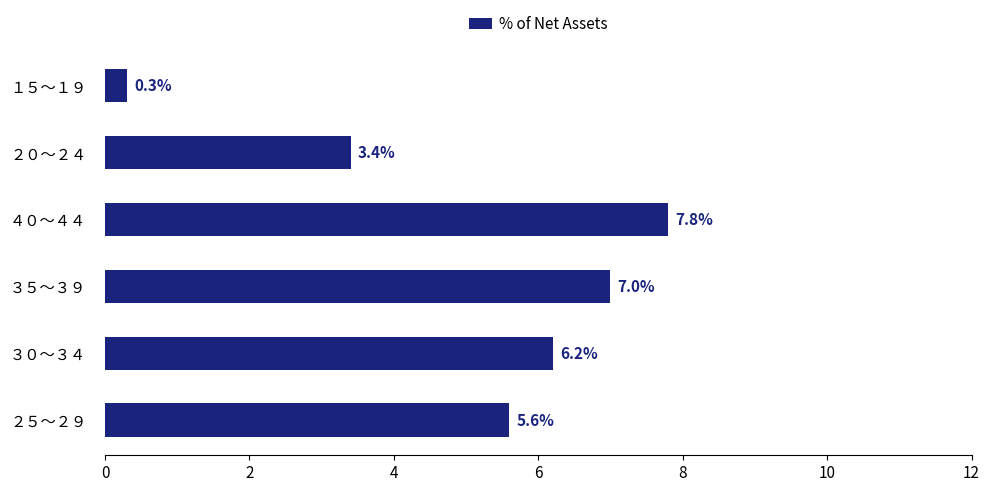

What is the difference between the second highest and second lowest values?

3.6